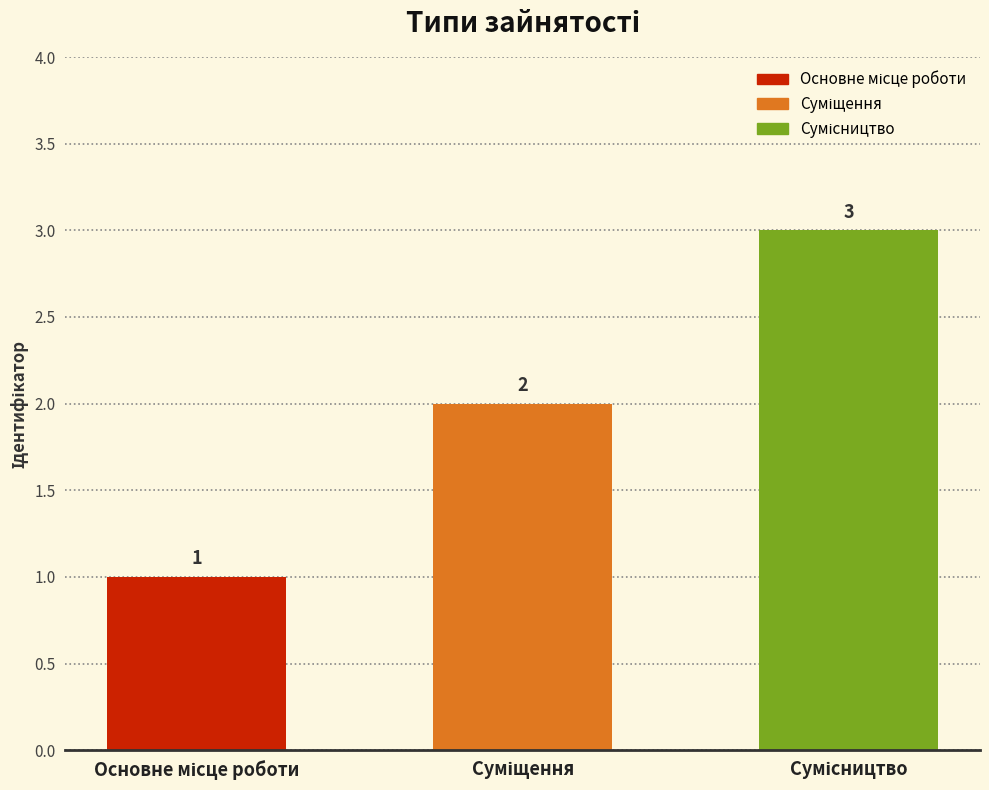

What is the value of the 1st bar from the left?

1